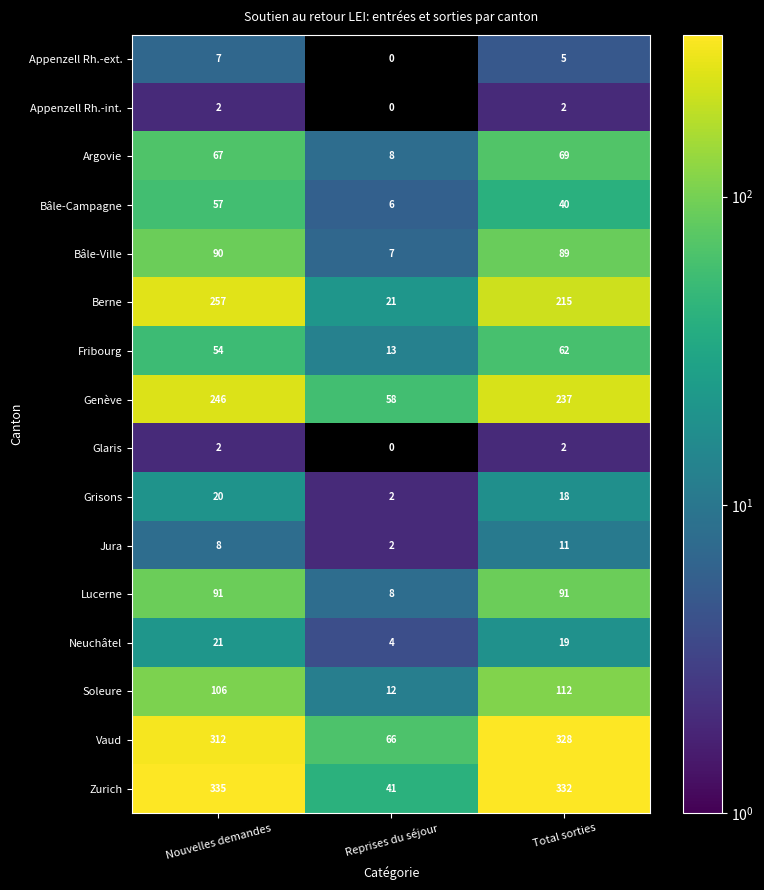

Which series has the largest total across all categories?

Zurich